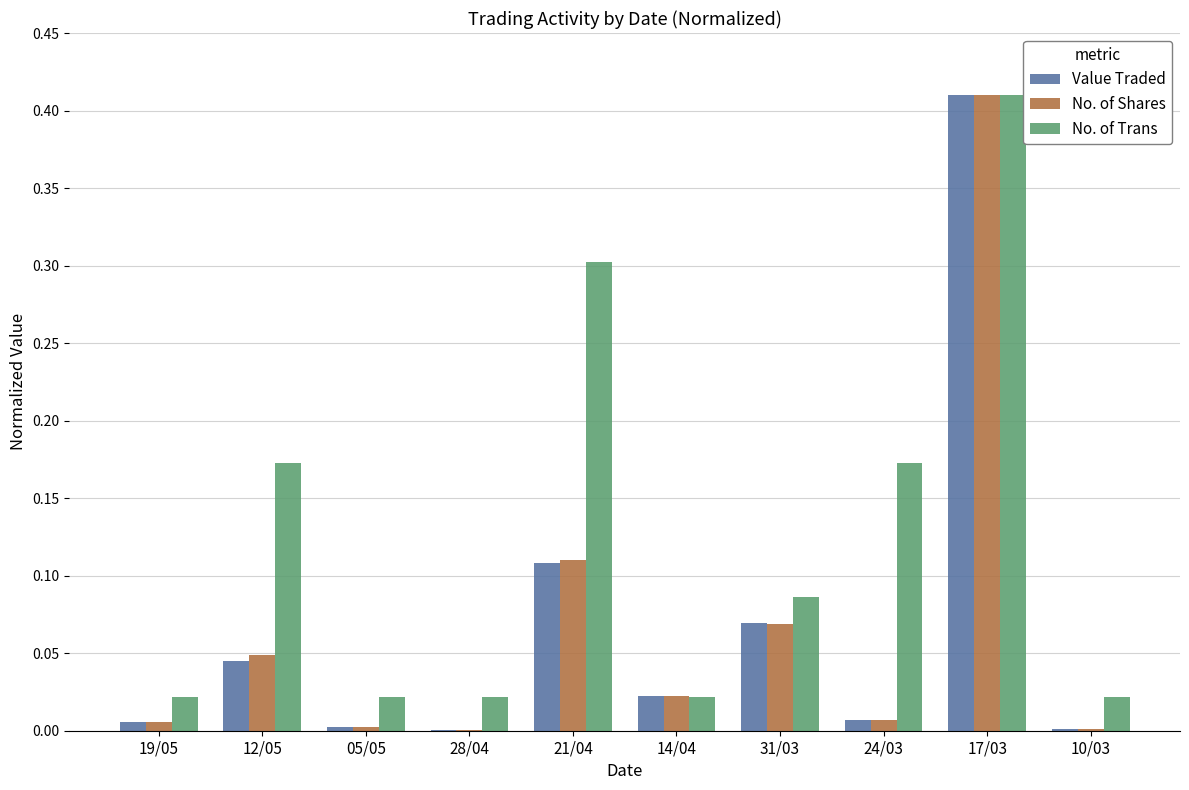

What is the sum of all No. of Trans values?

1.3